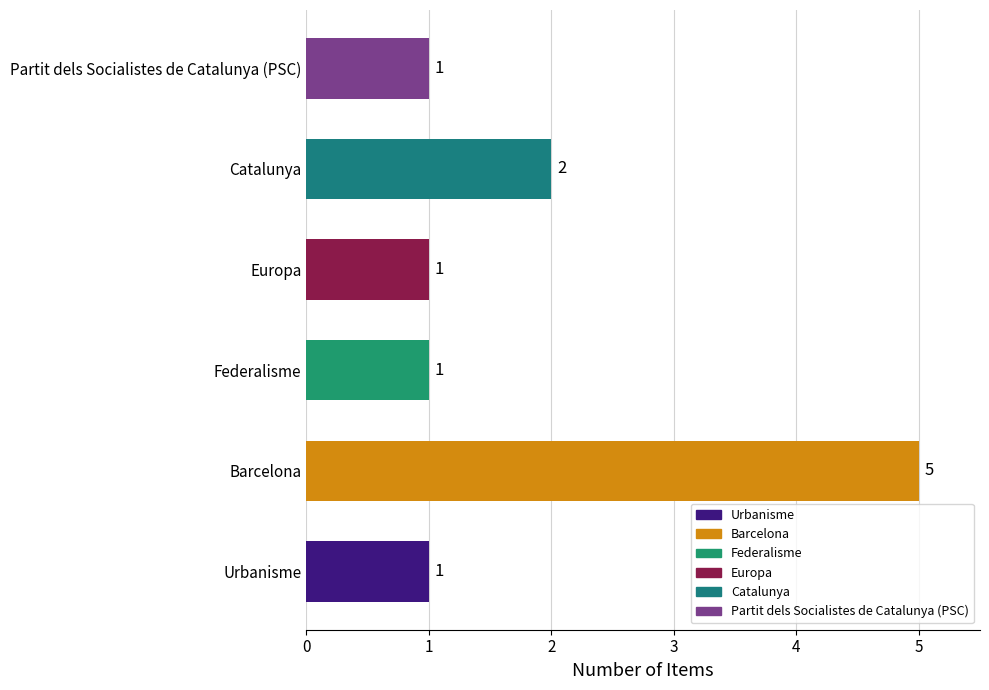

What is the difference between the maximum and minimum values?

4